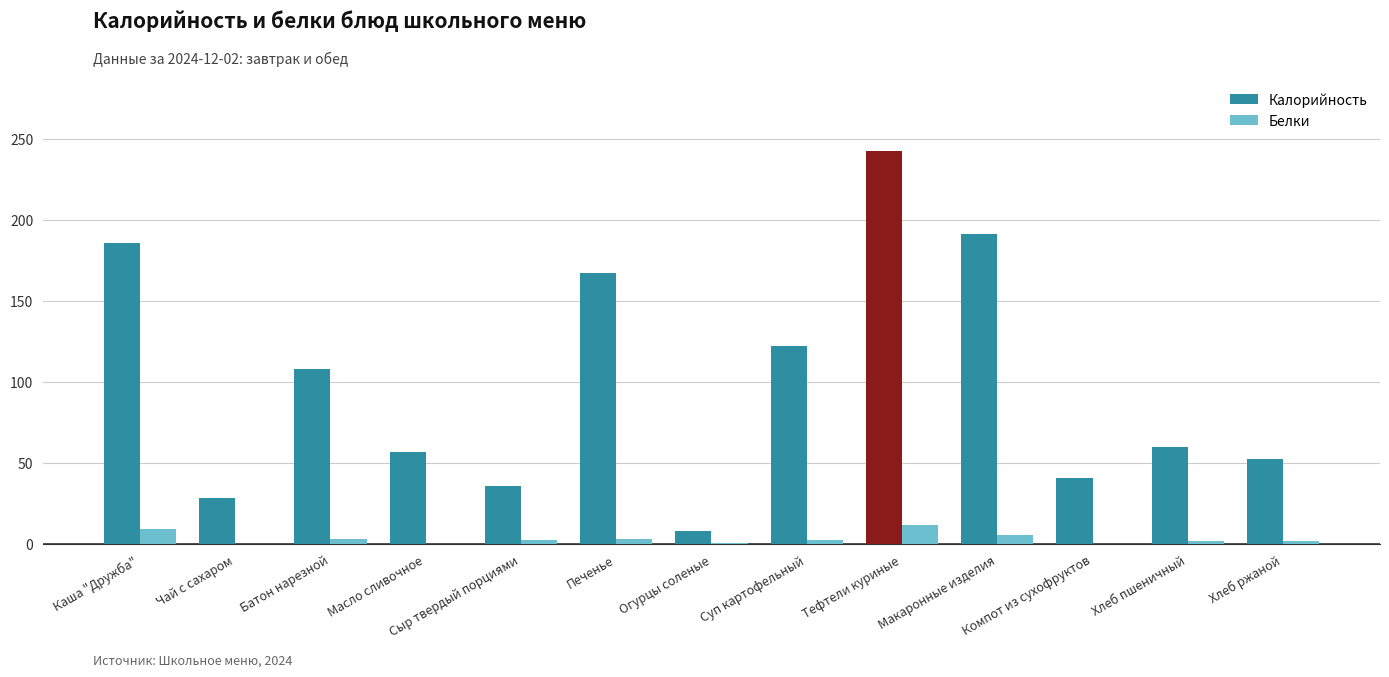

Does the chart contain stacked bars?

No